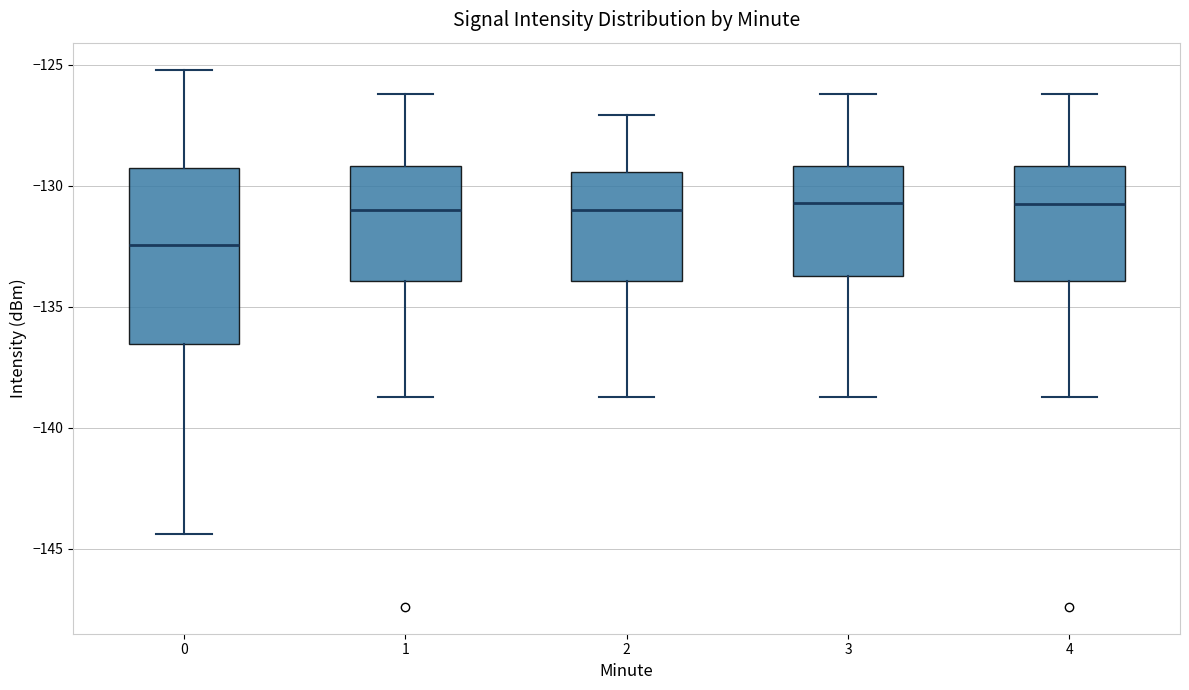

Where is the lower edge of the box at x = 0 on the y-axis? The values are not printed on the chart, so give them approximately, as read against the axis.

-136.5